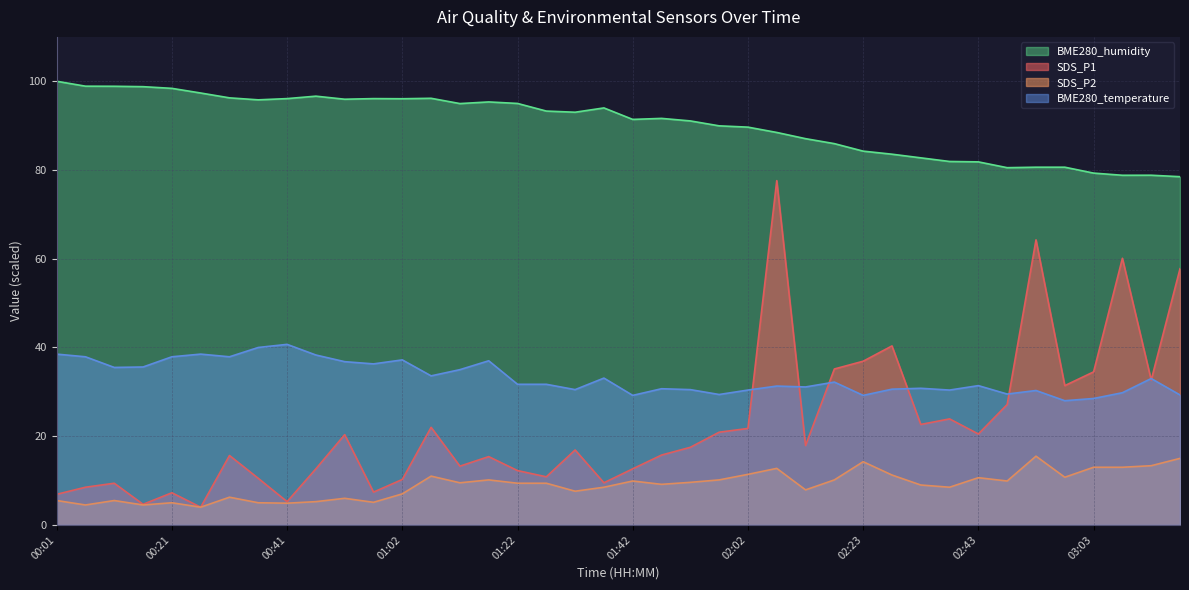

Is the value of SDS_P1 at 00:46 greater than the value of SDS_P2 at 01:42?

Yes